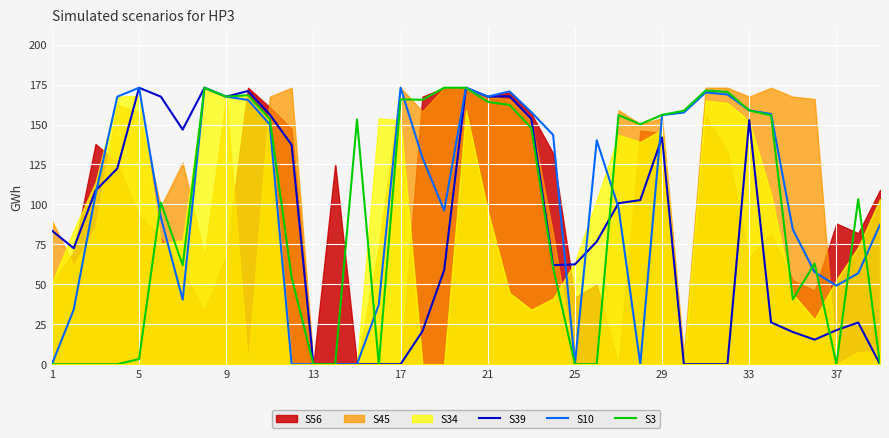

Which series ends up on top after the final intersection of S3 and S10?

S10